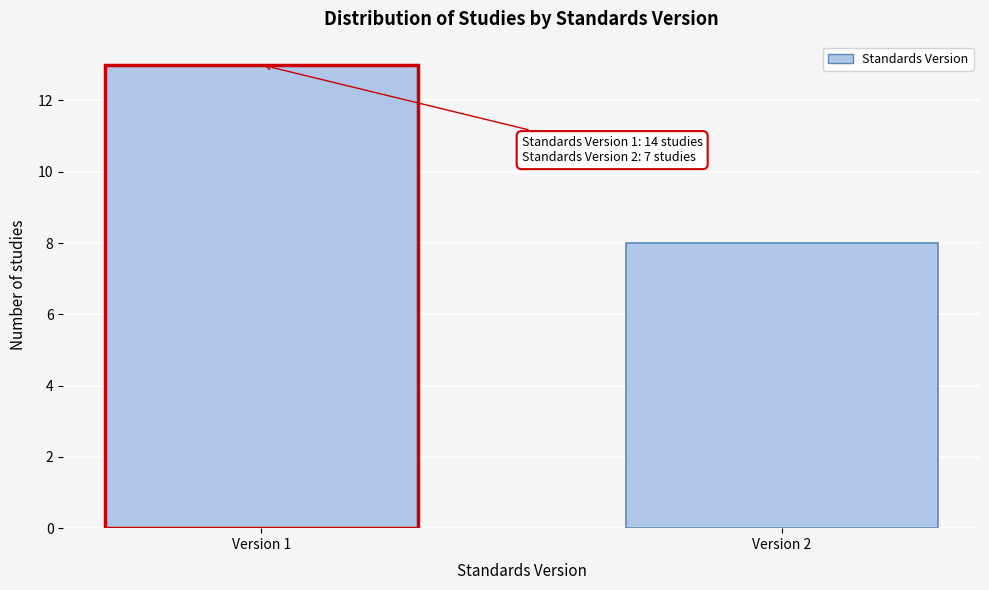

Reading left to right, extract all data points from this chart.

Version 1=13	Version 2=8